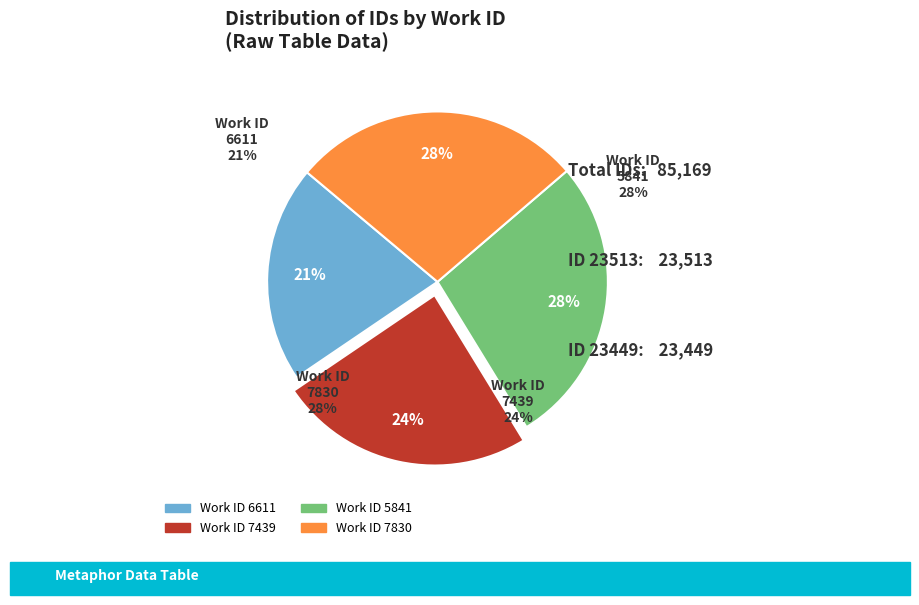

Approximately how many times larger is the value at 7439 compared to 5841?

0.9